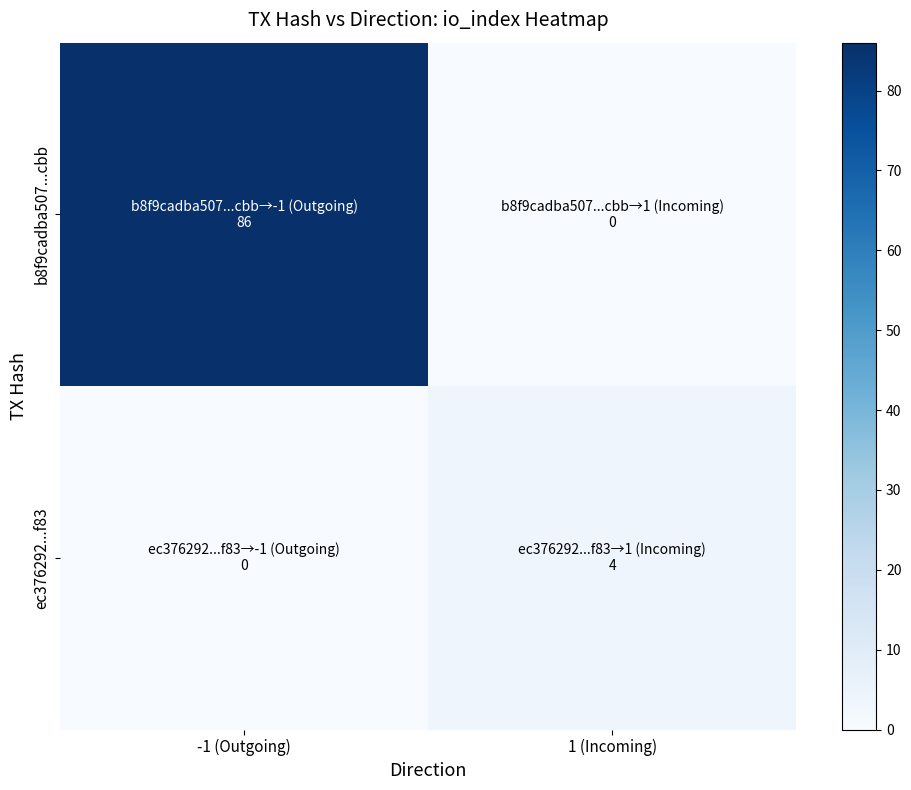

Which has a higher value, 1 (Incoming) or -1 (Outgoing)?

-1 (Outgoing)